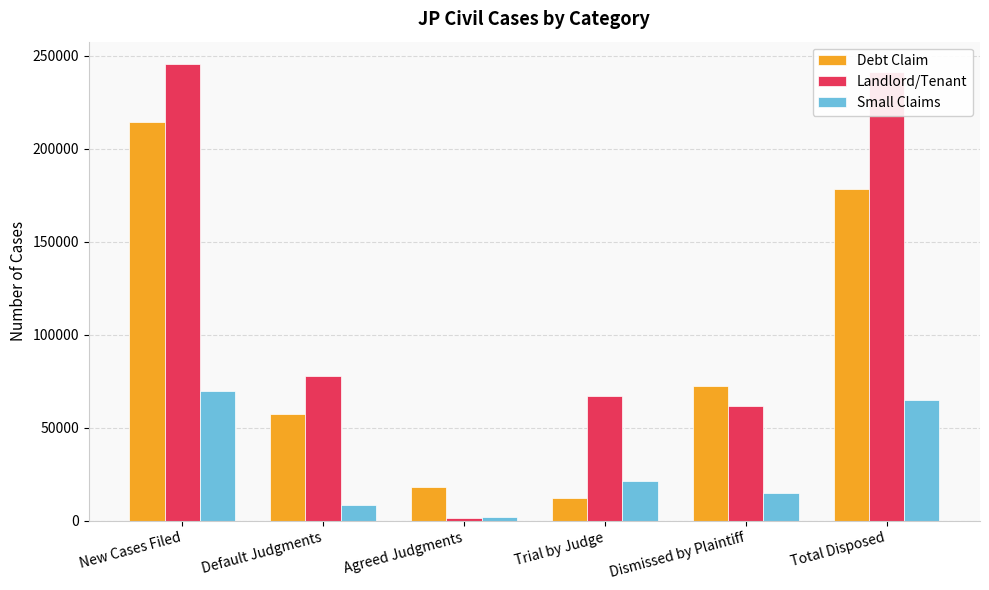

True or false: Debt Claim has a value of 104462 at New Cases Filed.

False